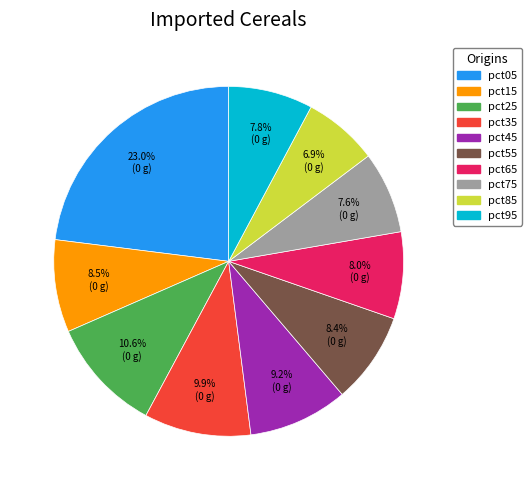

To the nearest percent, what percentage of the pie is pct35?

10%